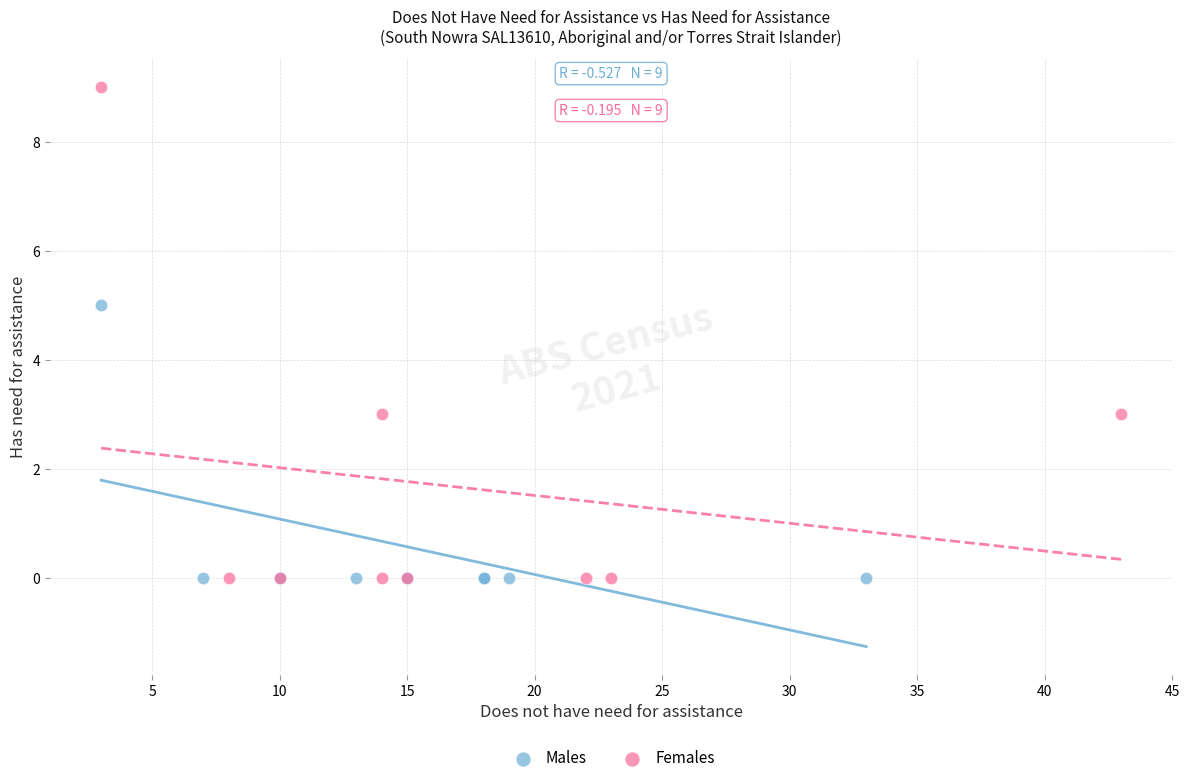

Which series reaches the maximum Y coordinate?

Females